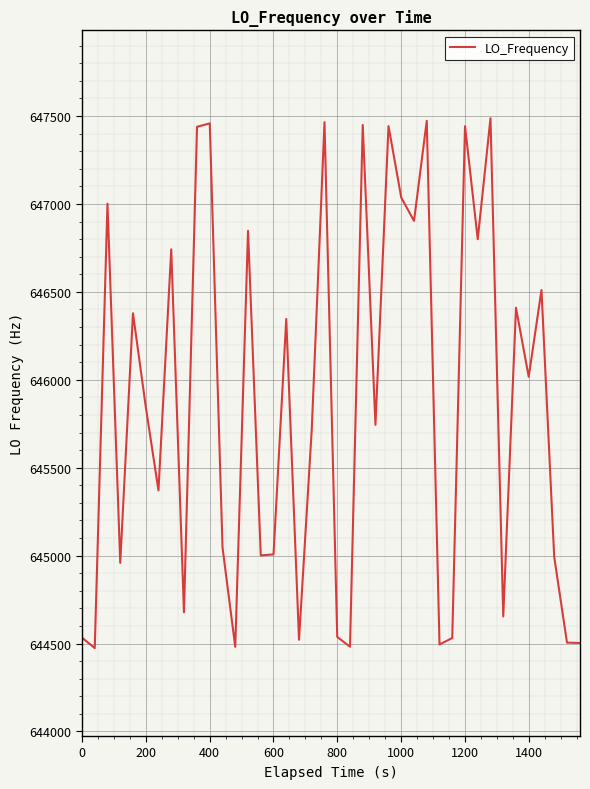

What is the minimum value shown in the chart?

644473.8